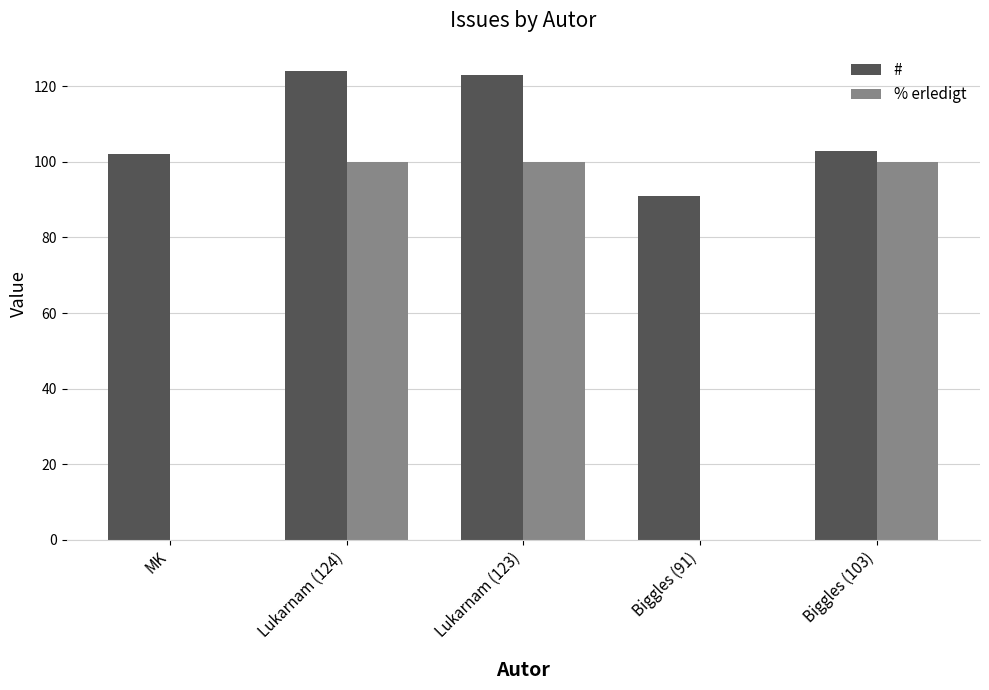

Which series has the largest total across all categories?

#